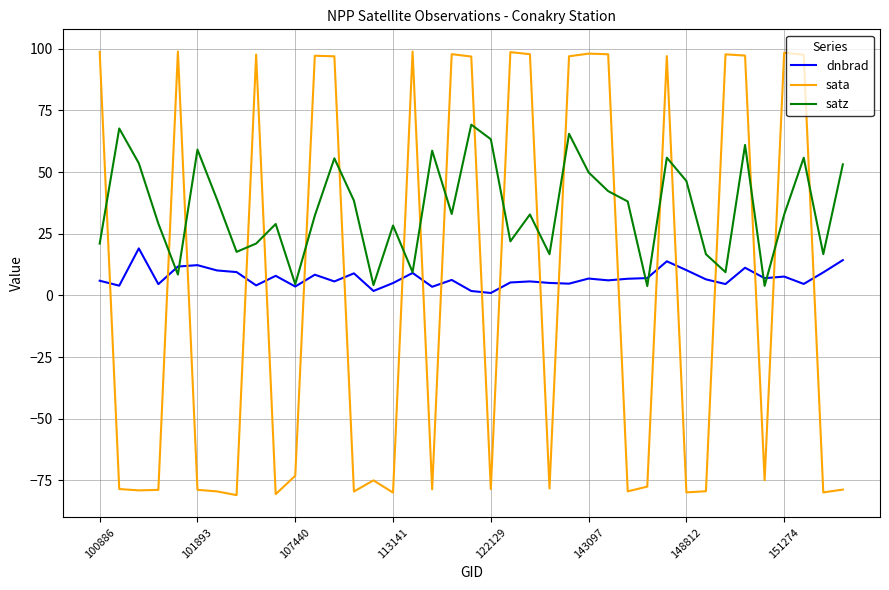

How many intersections are there between satz and sata?

21